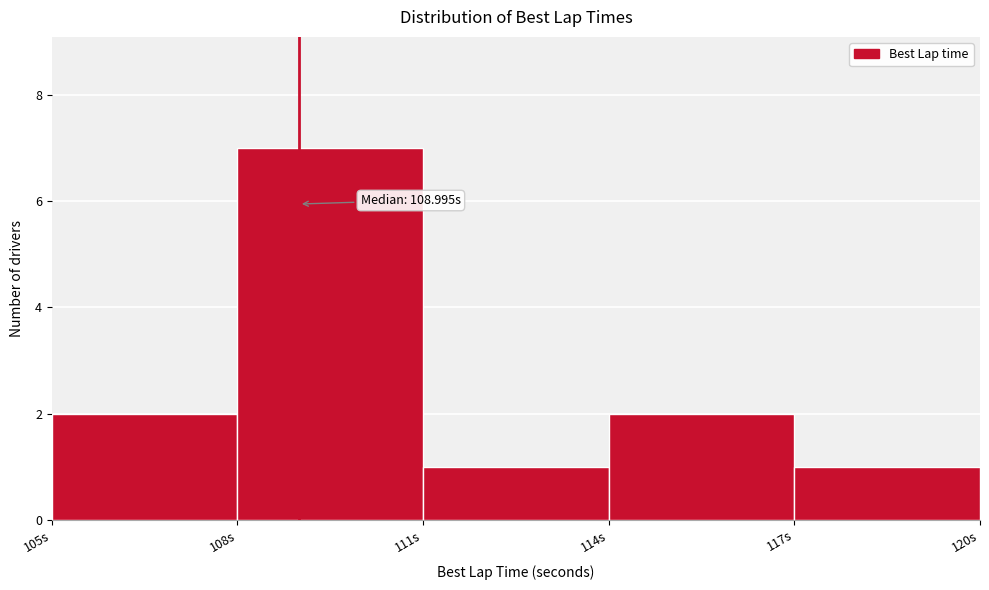

Which range on the x-axis has the tallest bar?

108 to 111